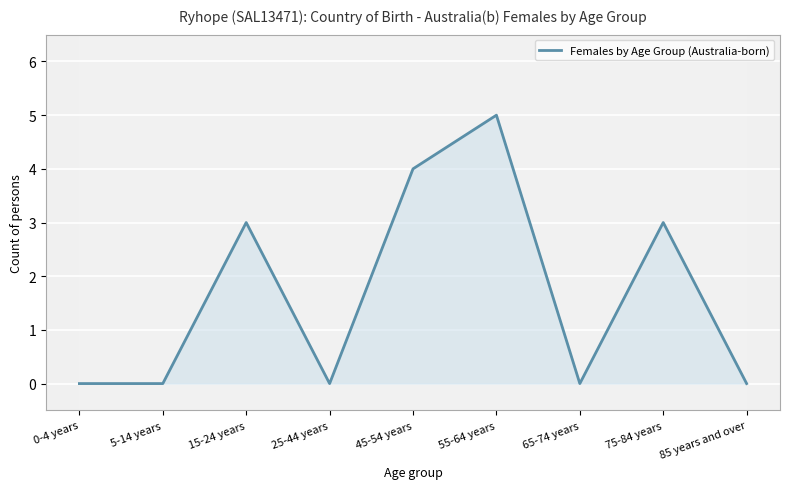

Reading right to left, extract all data points from this chart.

0	3	0	5	4	0	3	0	0